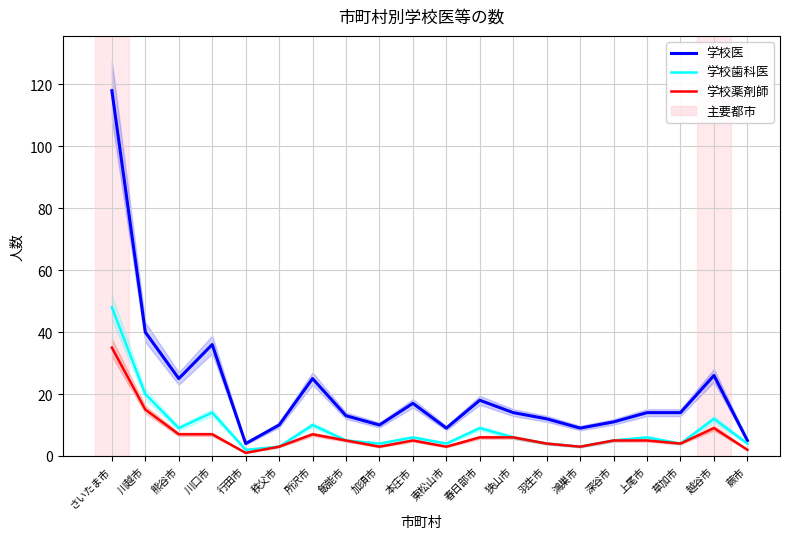

What is the difference between the 学校薬剤師 values at 秩父市 and 羽生市?

1